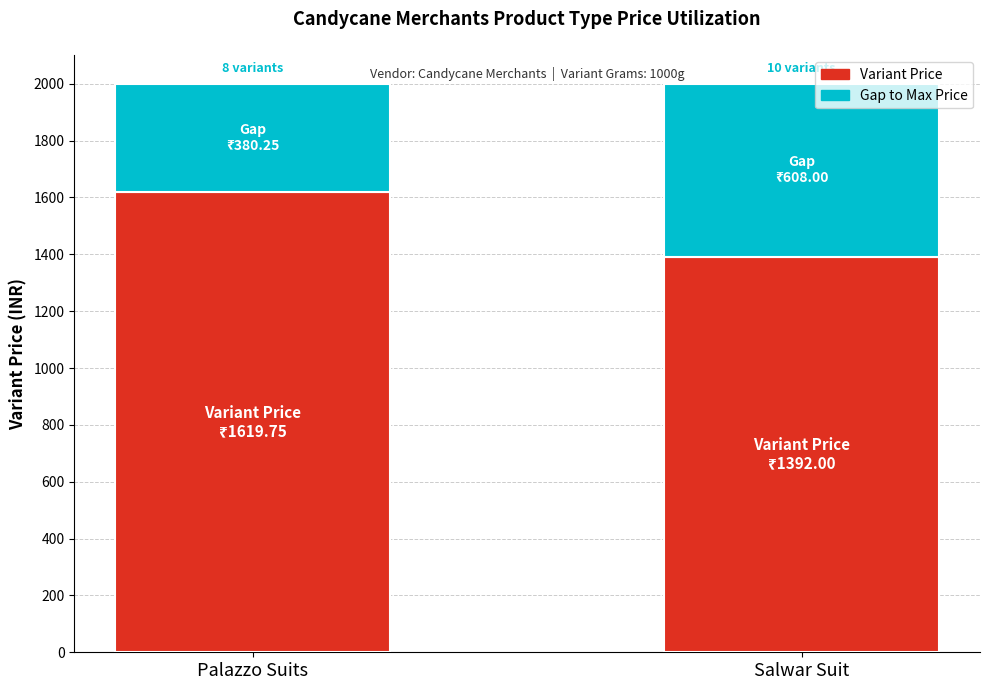

Count the number of categories in the chart.

2